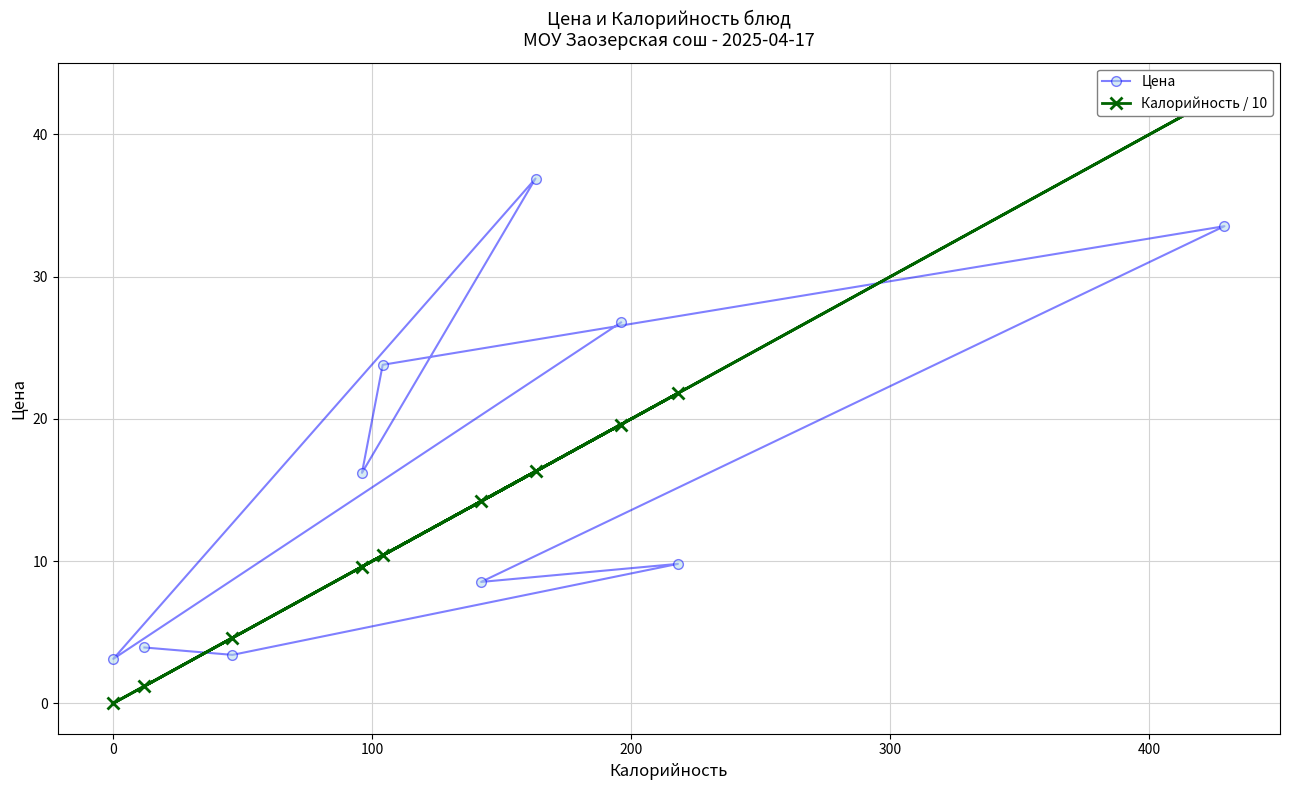

What is the highest value of the Цена series?

36.9